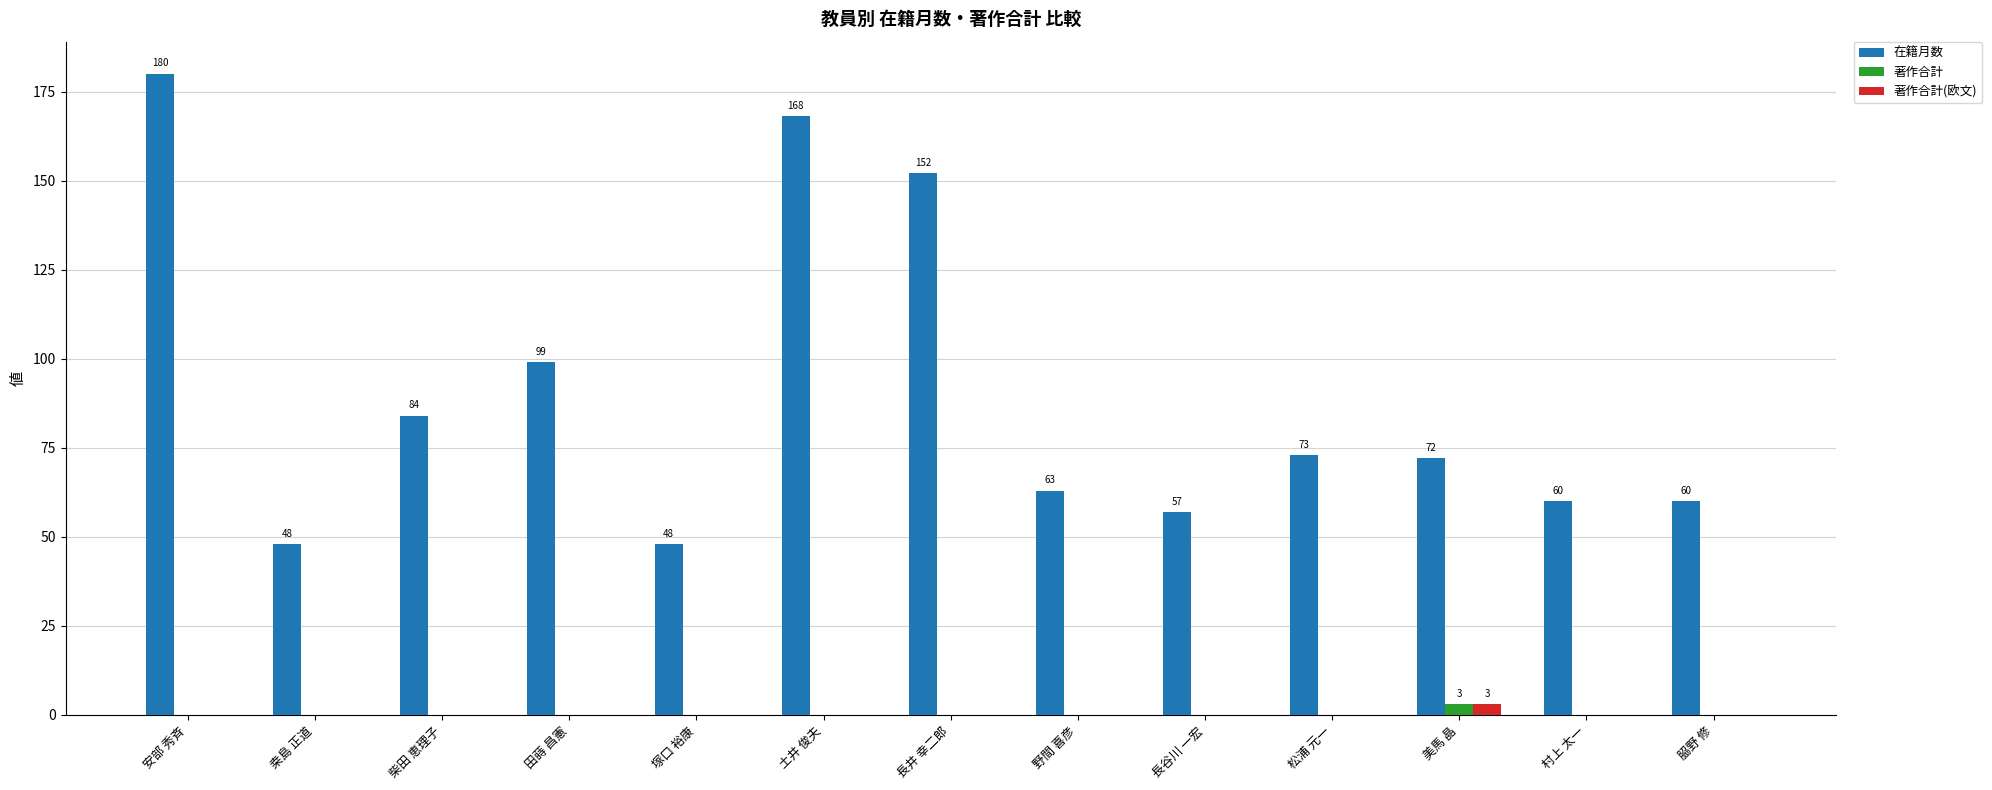

How many distinct data groups are displayed?

3